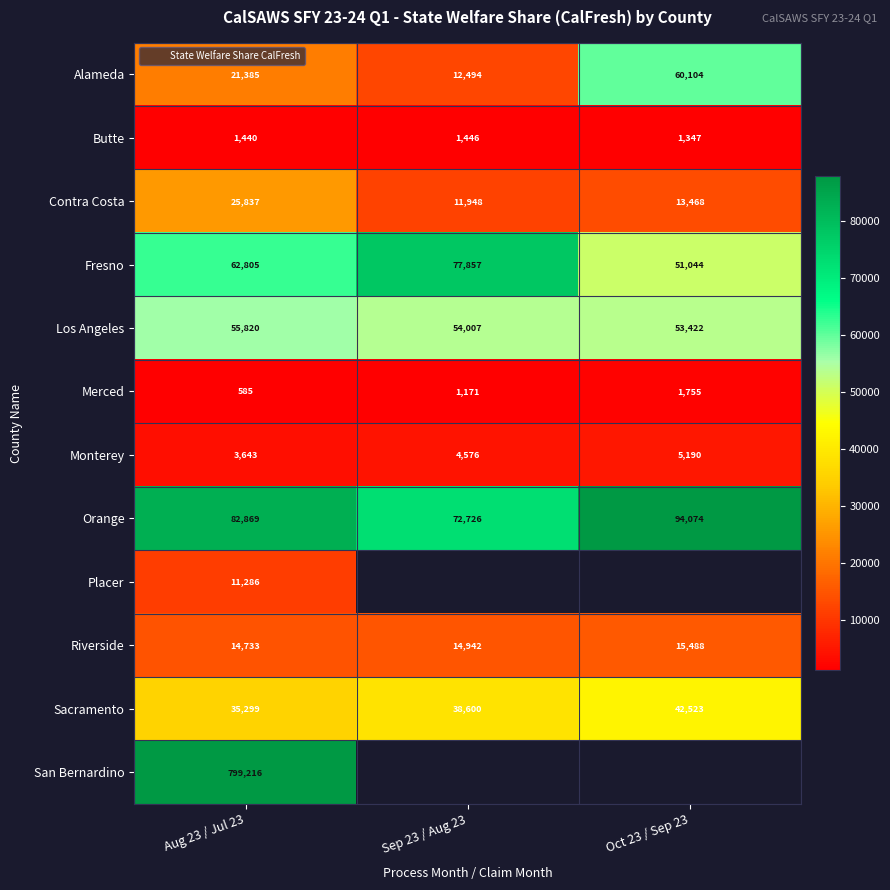

What is the difference between the maximum and minimum values in the Butte series?

99